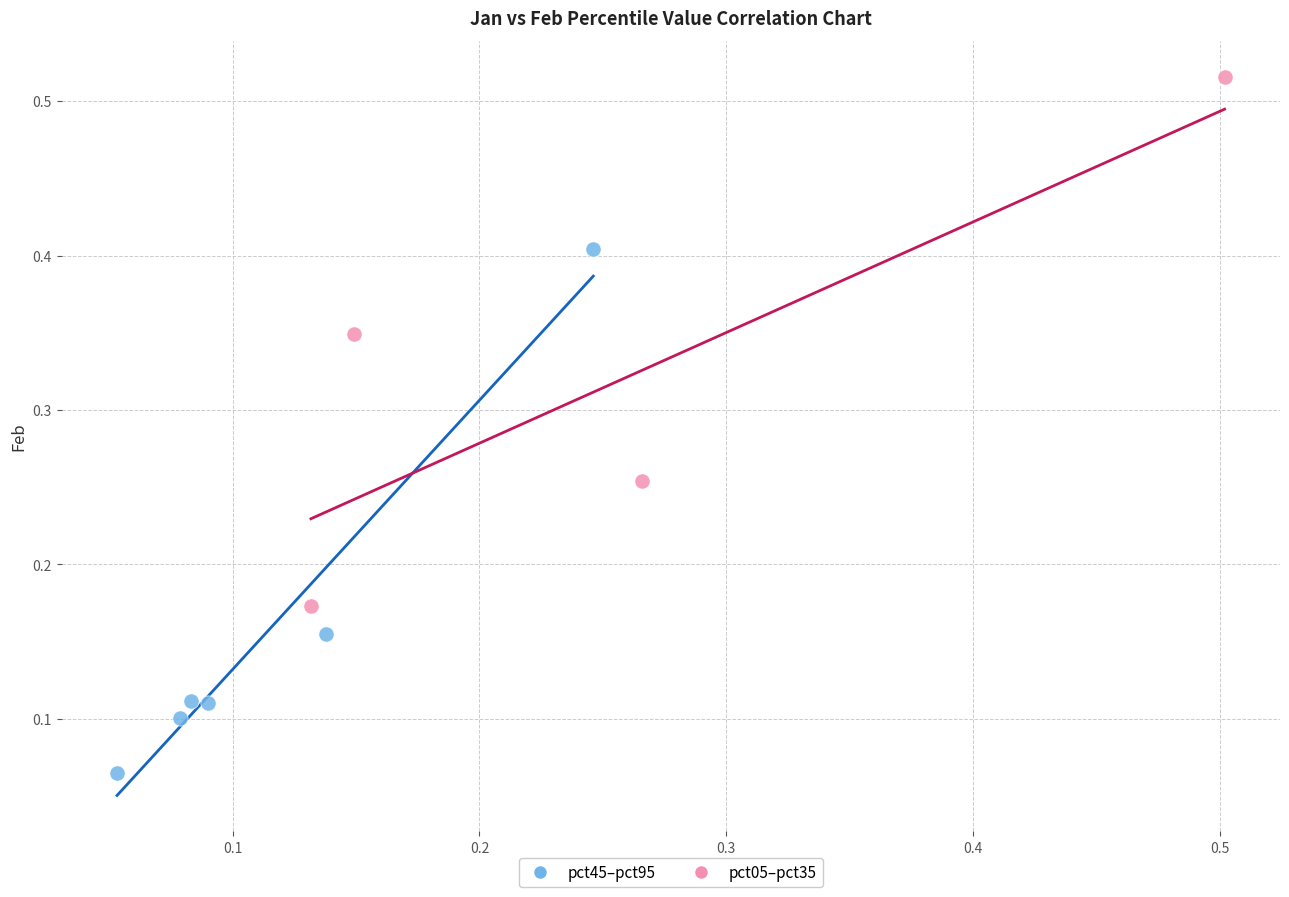

Which series contains the highest Y value?

pct05–pct35